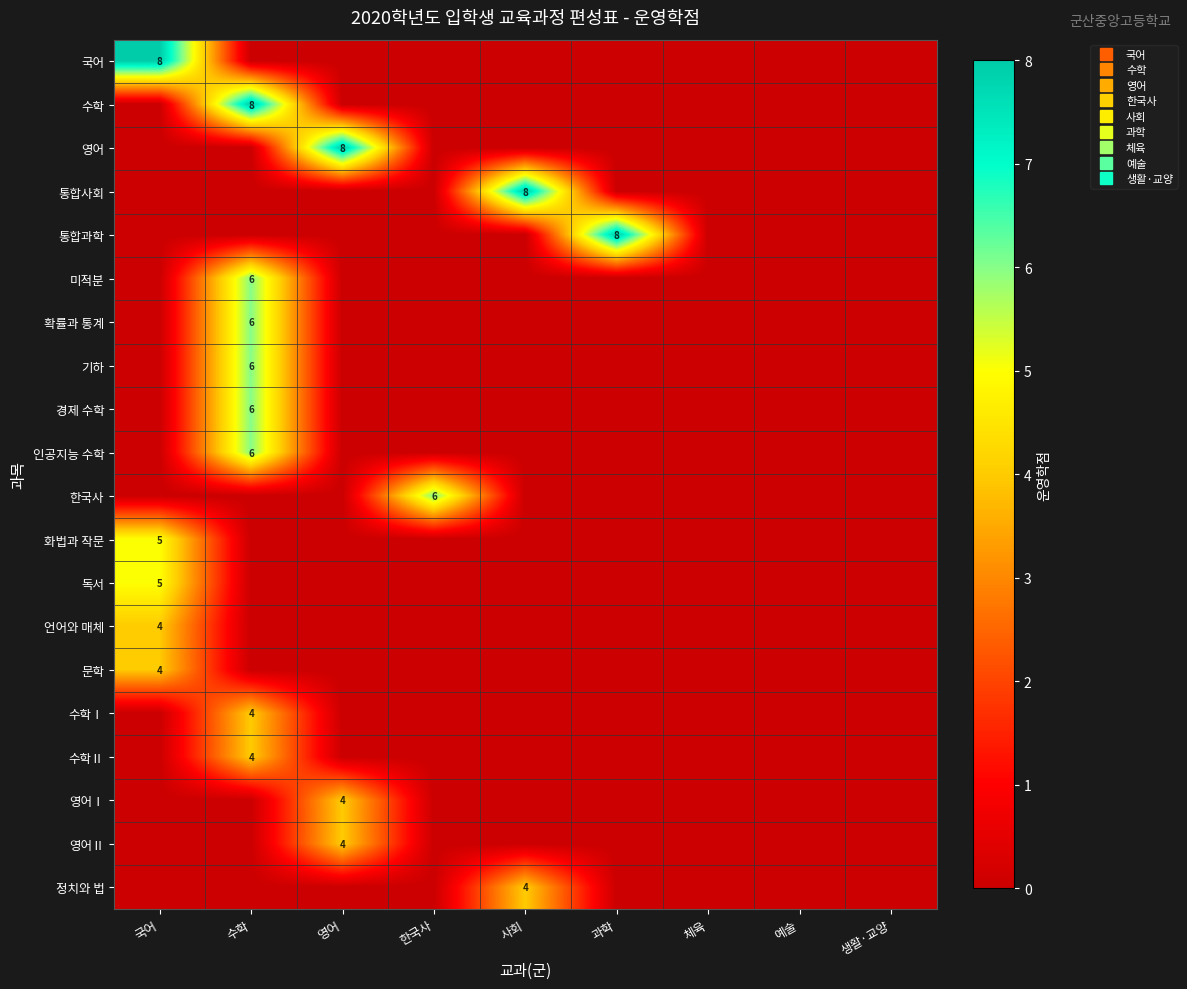

At 사회, list the series in order from largest to smallest.

통합사회, 정치와 법, 국어, 수학, 영어, 통합과학, 미적분, 확률과 통계, 기하, 경제 수학, 인공지능 수학, 한국사, 화법과 작문, 독서, 언어와 매체, 문학, 수학Ⅰ, 수학Ⅱ, 영어Ⅰ, 영어Ⅱ